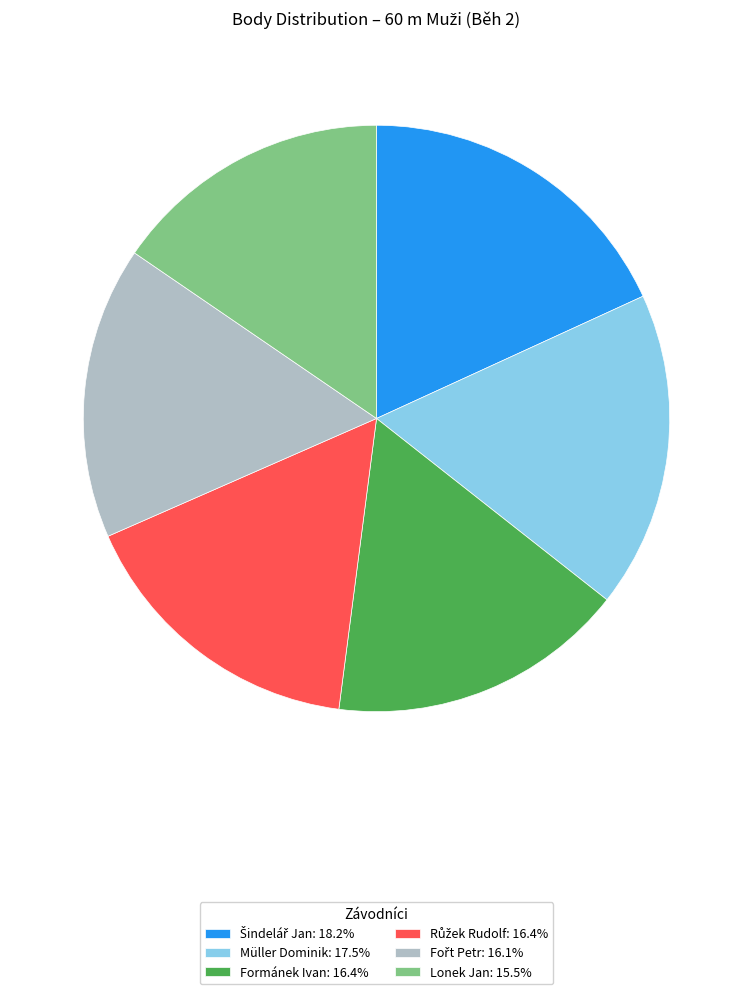

Combined, do Formánek Ivan: 16.4% and Lonek Jan: 15.5% account for over 50%?

No